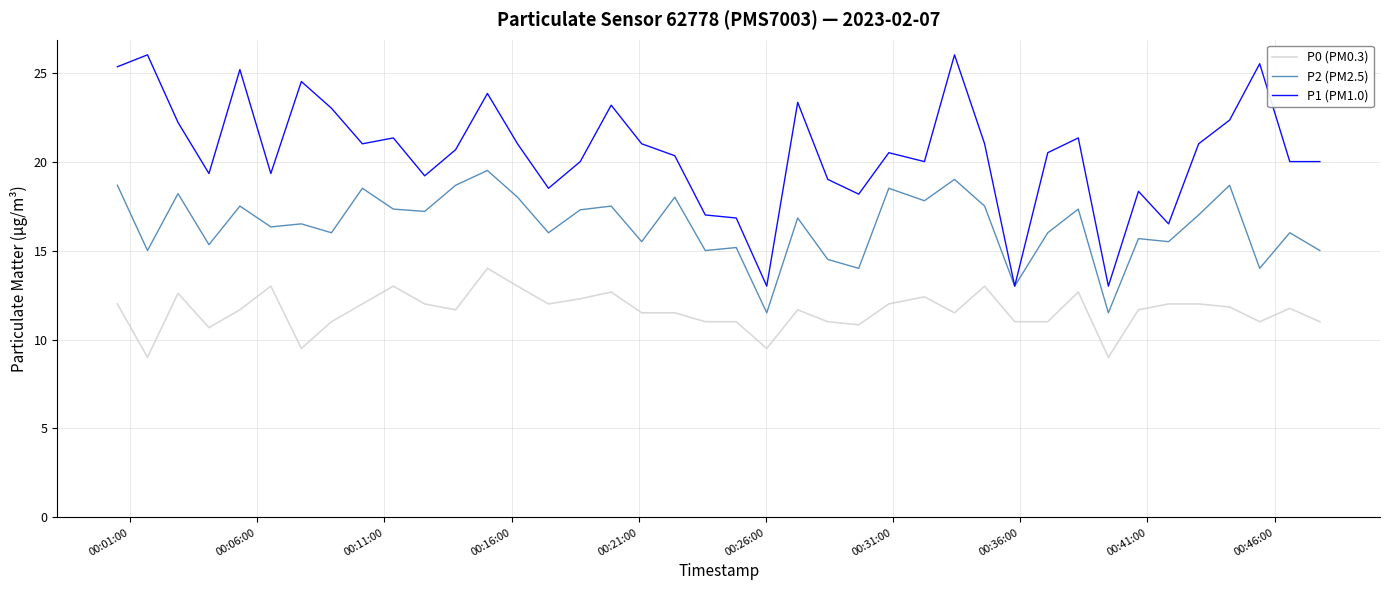

List the series in order of their overall mean, highest first.

P1 (PM1.0), P2 (PM2.5), P0 (PM0.3)